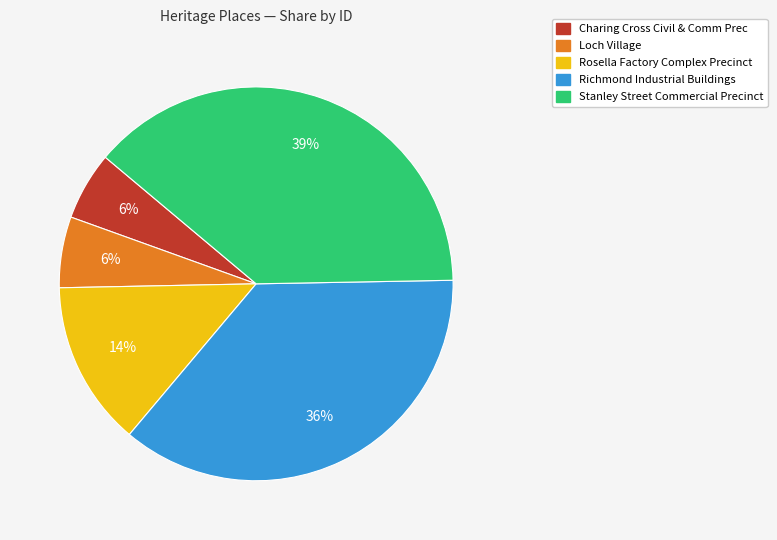

To the nearest percent, what is the average slice percentage?

20%